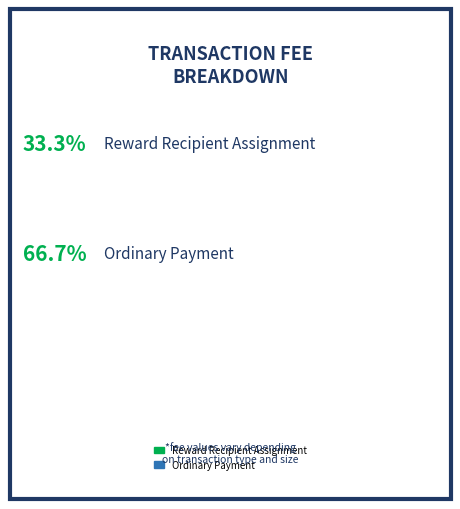

Does Reward Recipient Assignment represent more than half of the total?

No